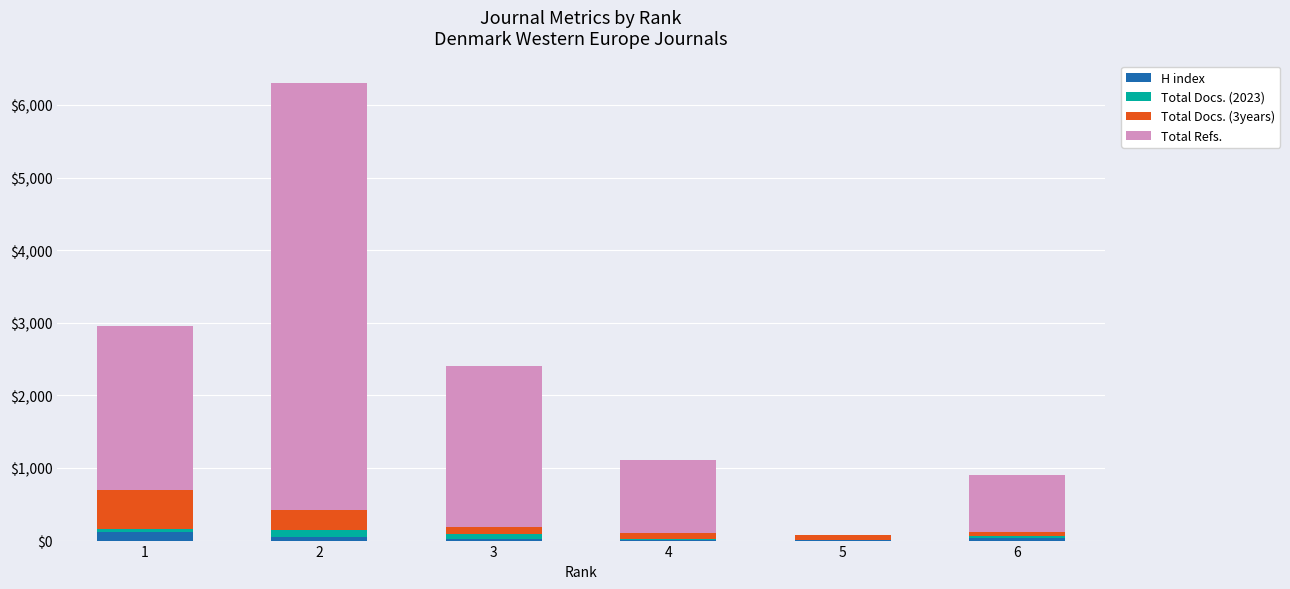

What is the total value across all series at 4?

1112